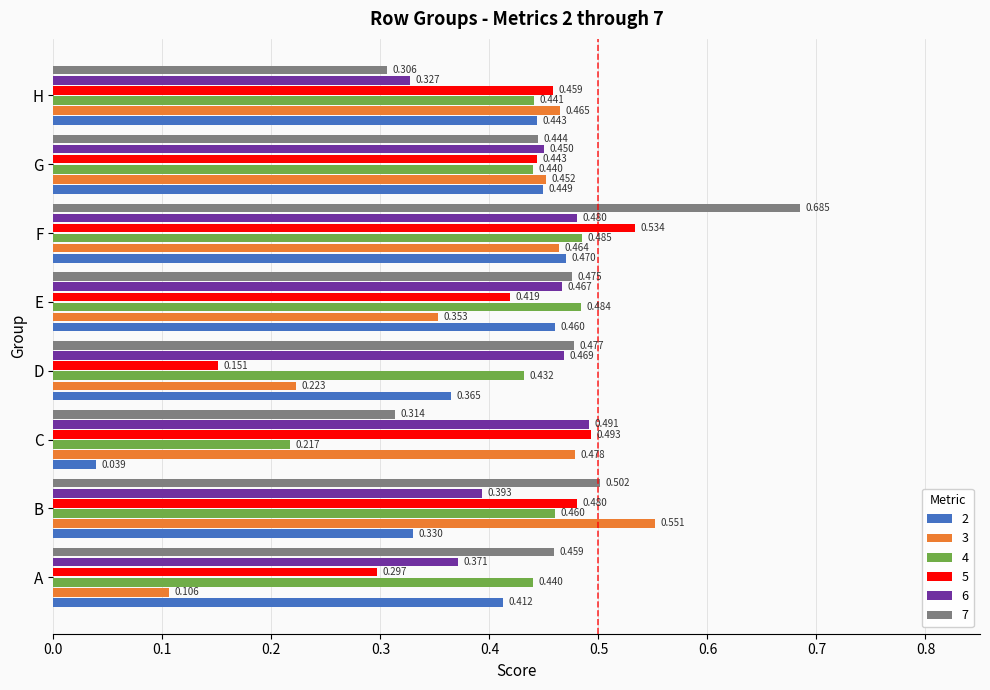

How many 5 values are between 0 and 1?

8